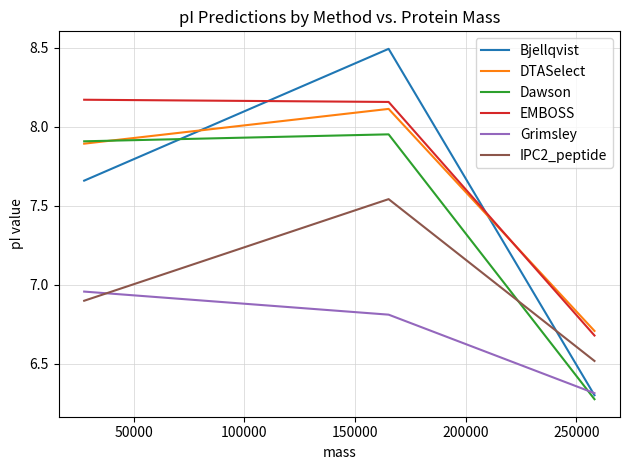

Rank the series by their maximum value, from highest to lowest.

Bjellqvist, EMBOSS, DTASelect, Dawson, IPC2_peptide, Grimsley